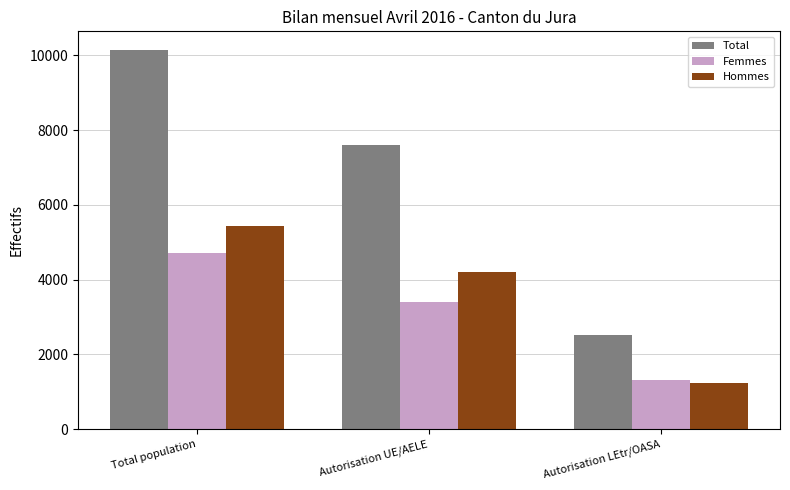

The value of Total at Autorisation LEtr/OASA is 1228. True or false?

False